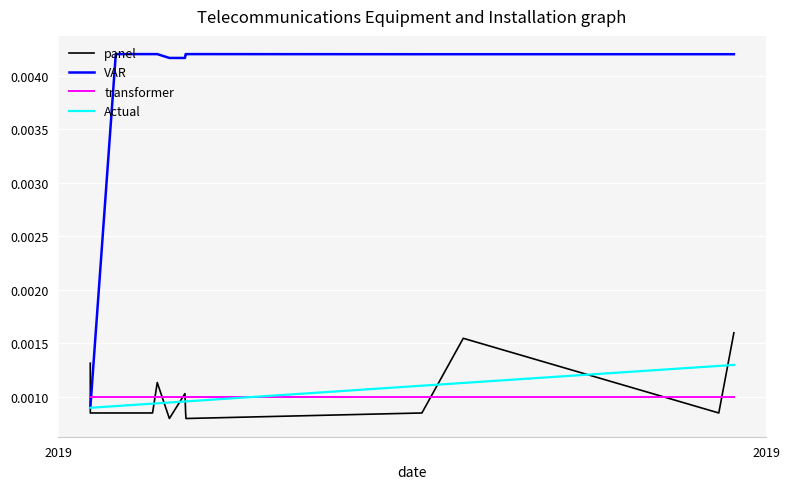

Which series has the widest spread of values?

VAR